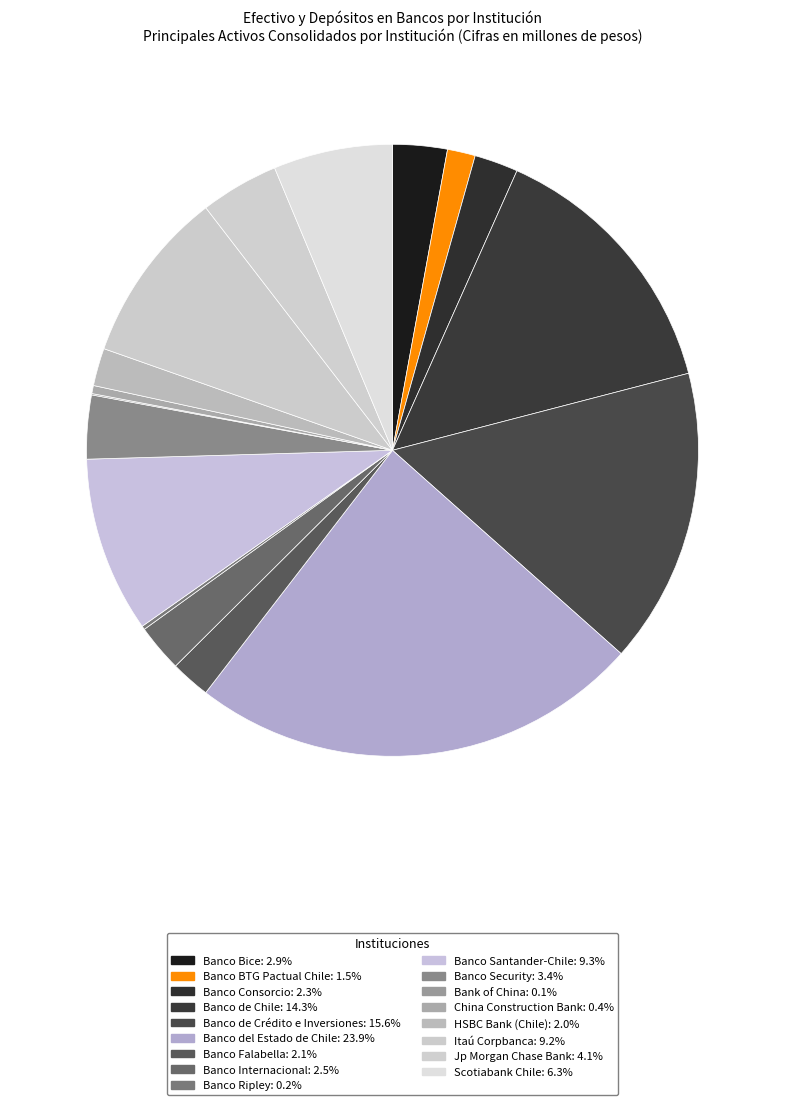

What portion of the pie excludes Scotiabank Chile?

93.7%